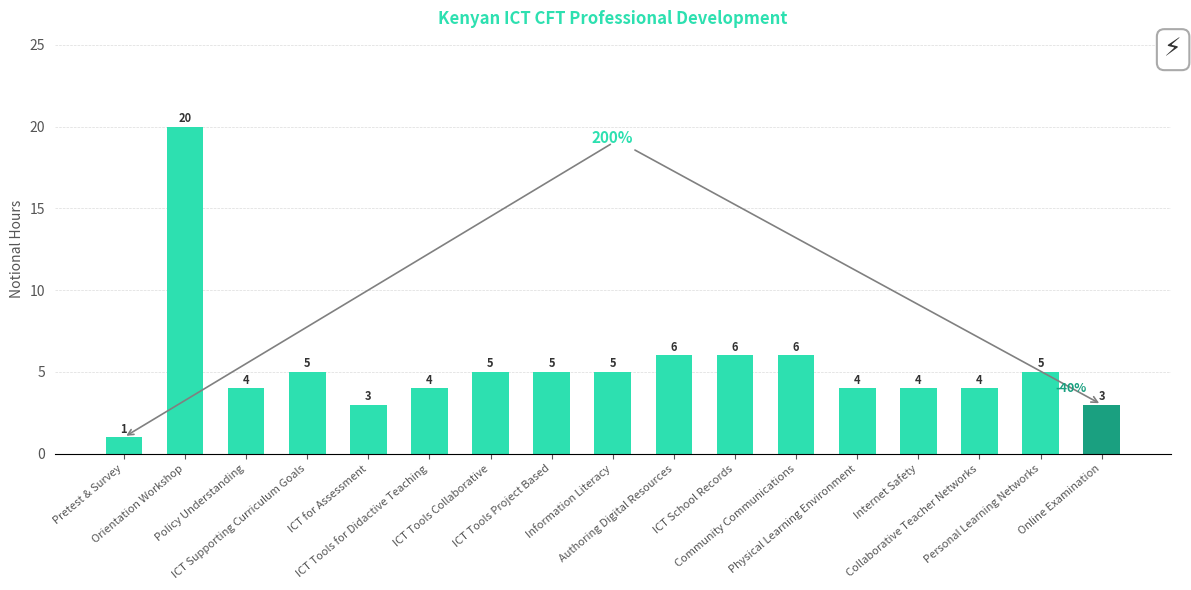

Count the number of data series in this chart.

1